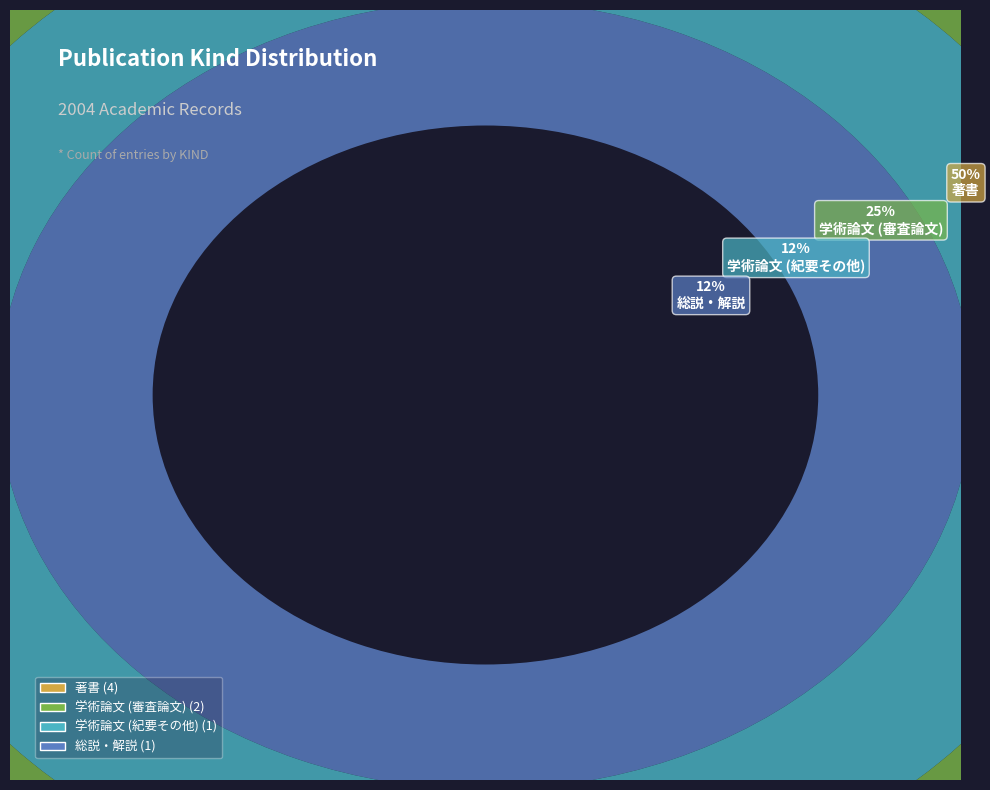

To the nearest percent, what is the average slice percentage?

25%